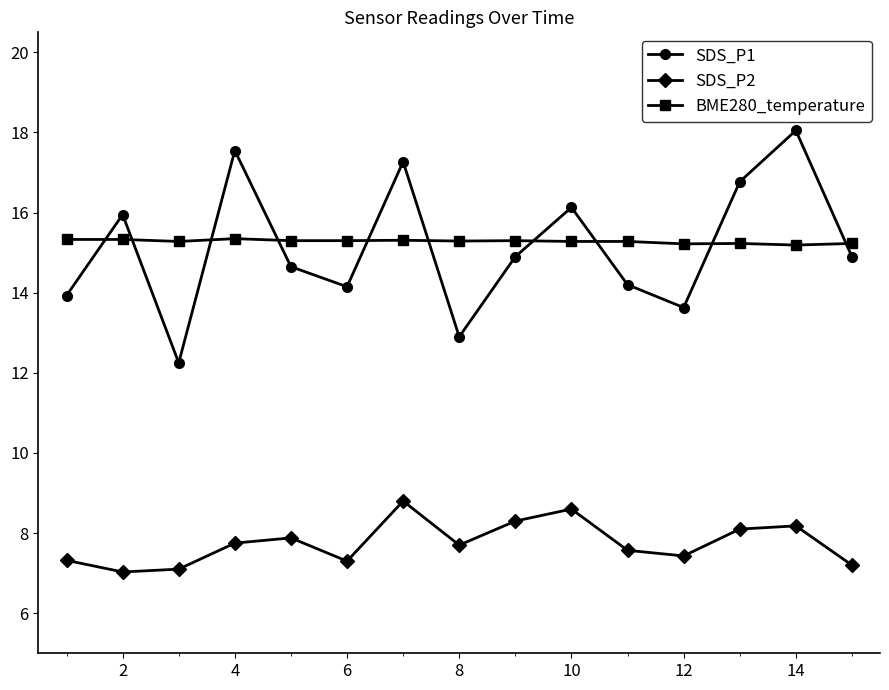

At how many categories does at least one series exceed 10?

15